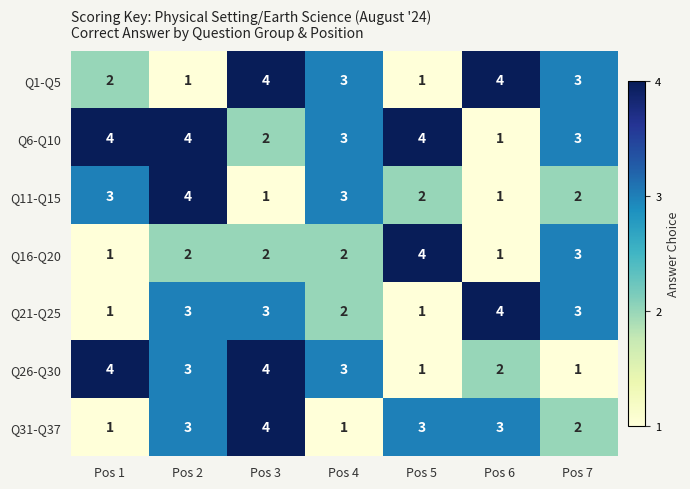

What is the total value across all series at Pos 1?

16